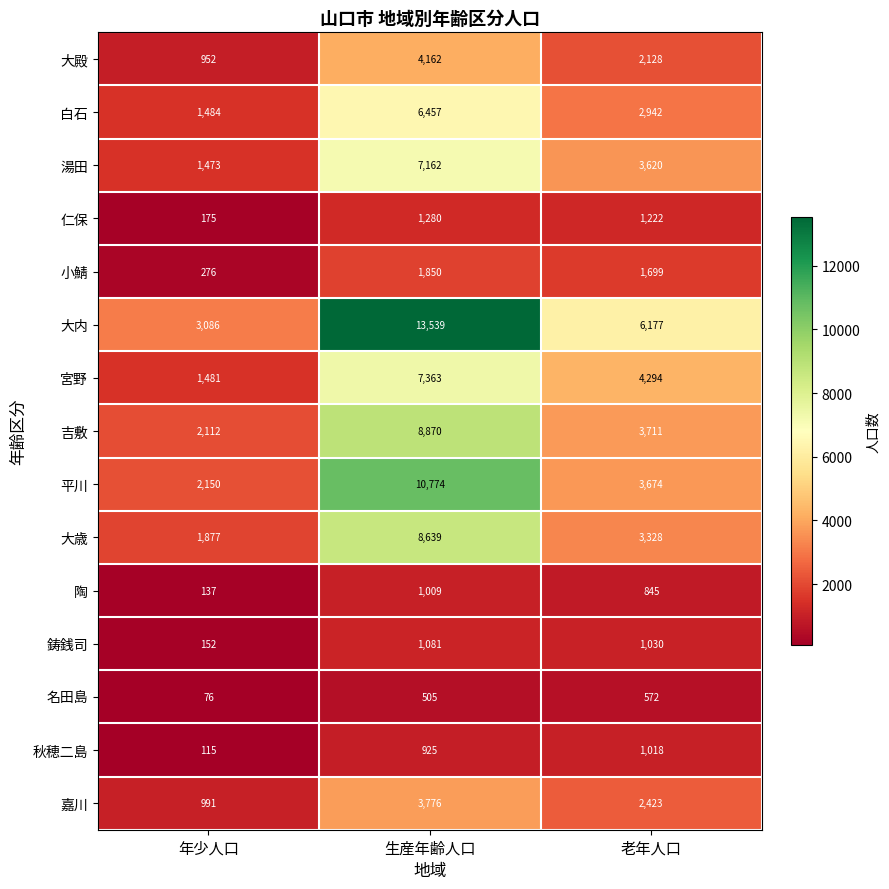

At how many categories does at least one series exceed 12525?

1